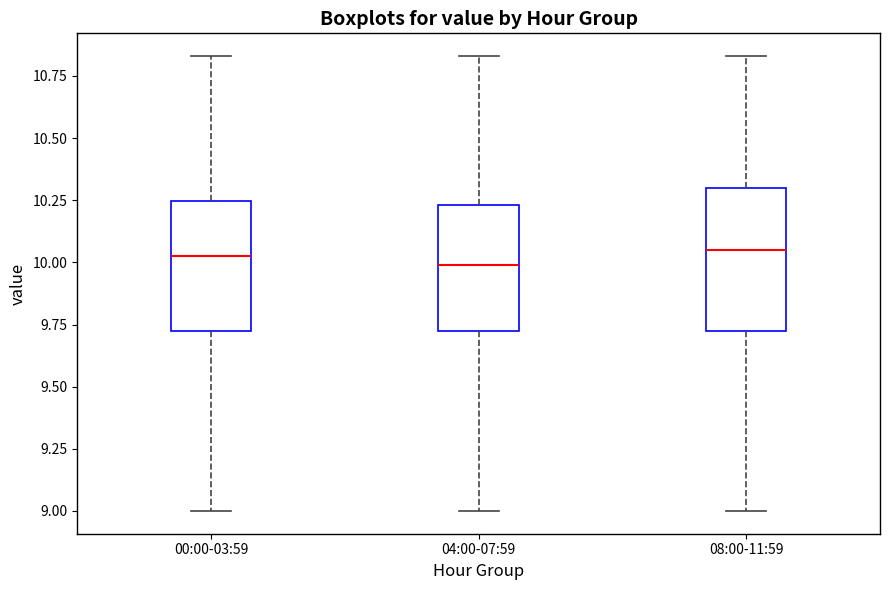

Which box is the tallest, from its lower edge to its upper edge?

08:00-11:59